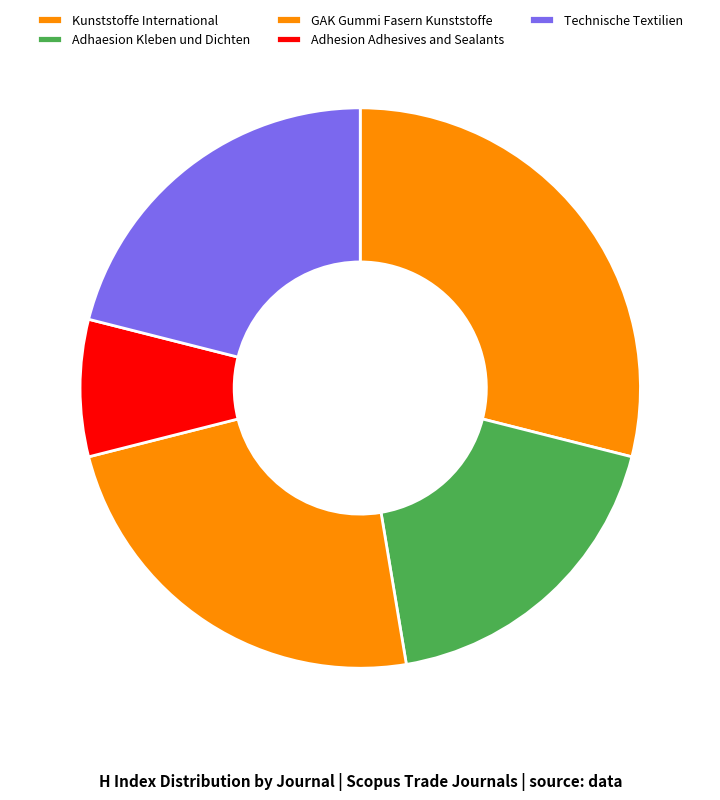

How many segments does this pie chart have?

5